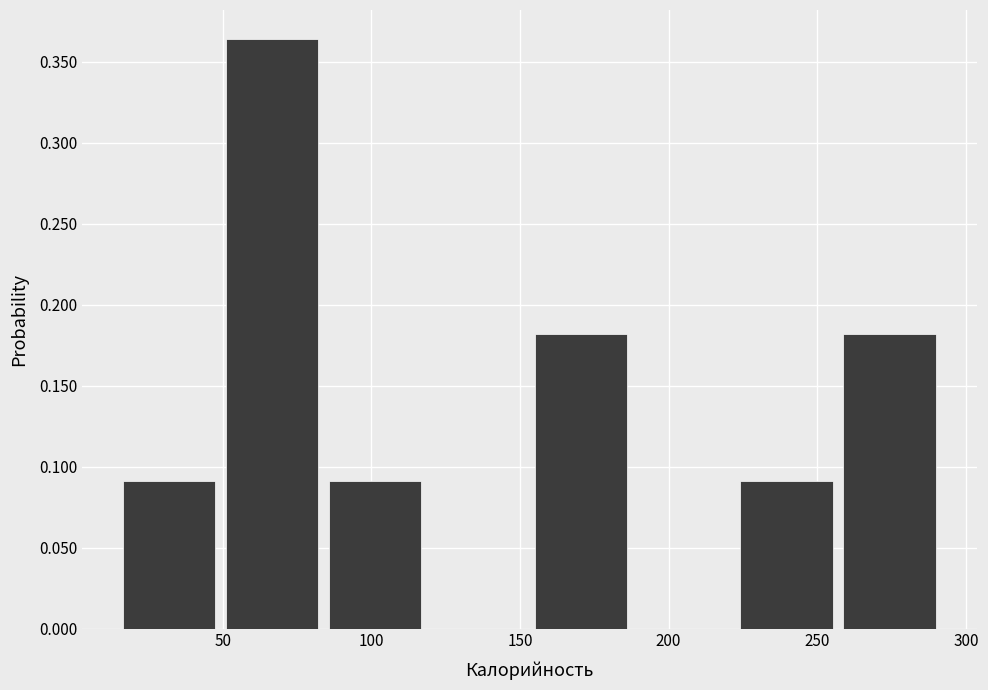

What is the height of the bar covering 225 to 260 on the x-axis? Neither the bar edges nor the heights are printed on the chart, so give them approximately, as read against the axes.

0.090